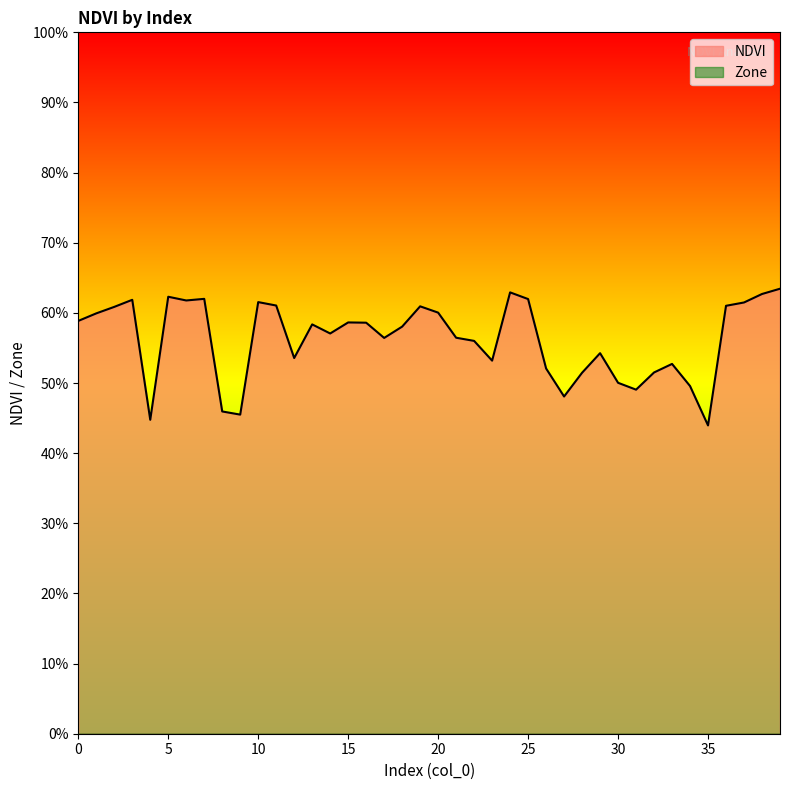

Reading left to right, transcribe all the data shown in this chart.

0.6	0.6	0.6	0.6	0.4	0.6	0.6	0.6	0.5	0.5	0.6	0.6	0.5	0.6	0.6	0.6	0.6	0.6	0.6	0.6	0.6	0.6	0.6	0.5	0.6	0.6	0.5	0.5	0.5	0.5	0.5	0.5	0.5	0.5	0.5	0.4	0.6	0.6	0.6	0.6